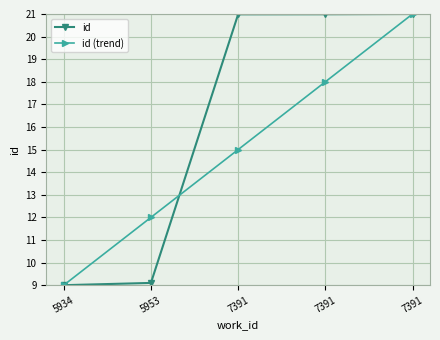

Is this an area chart (filled region under the line)?

No